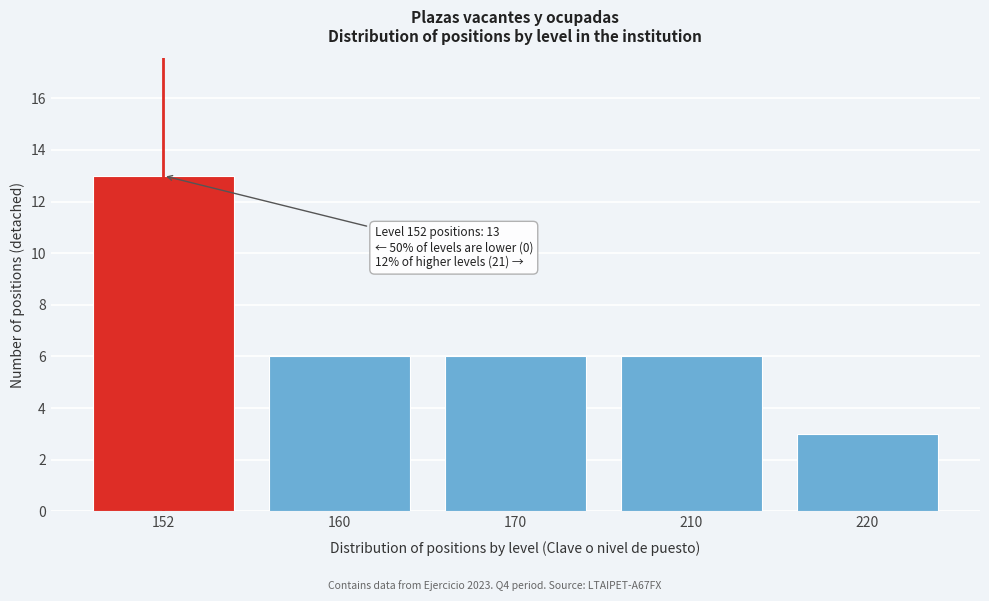

Reading left to right, extract all data points from this chart.

13	6	6	6	3